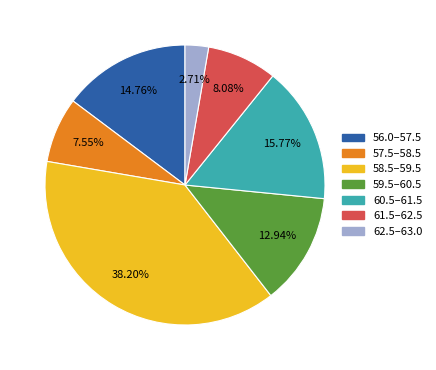

How many slices are in this pie chart?

7